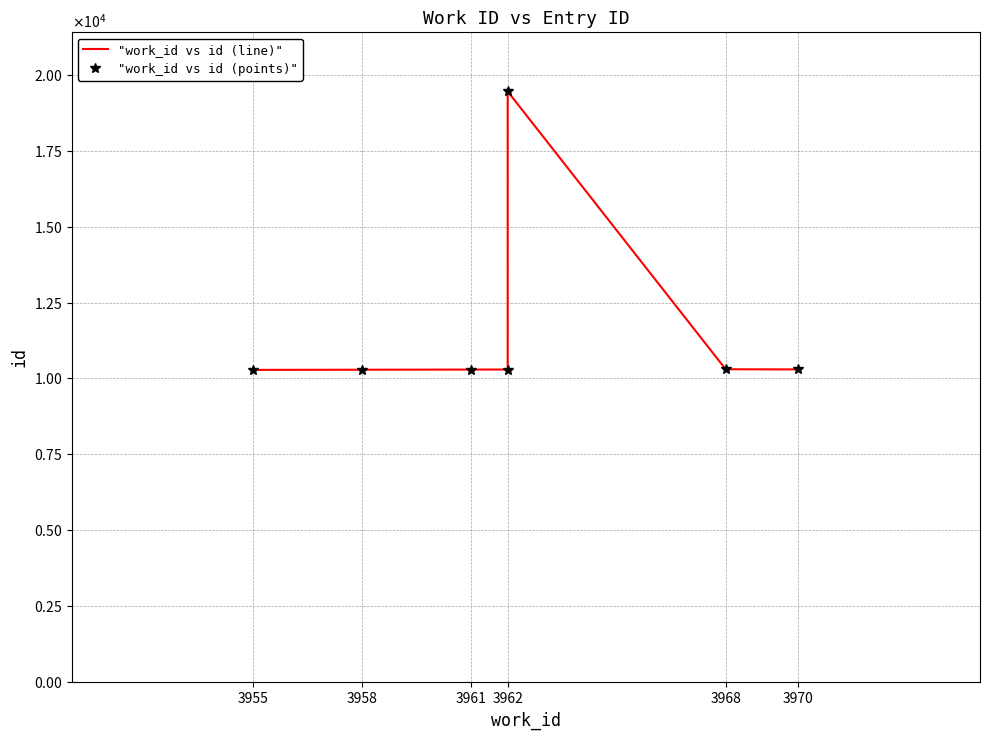

How many data points does each series have?

7